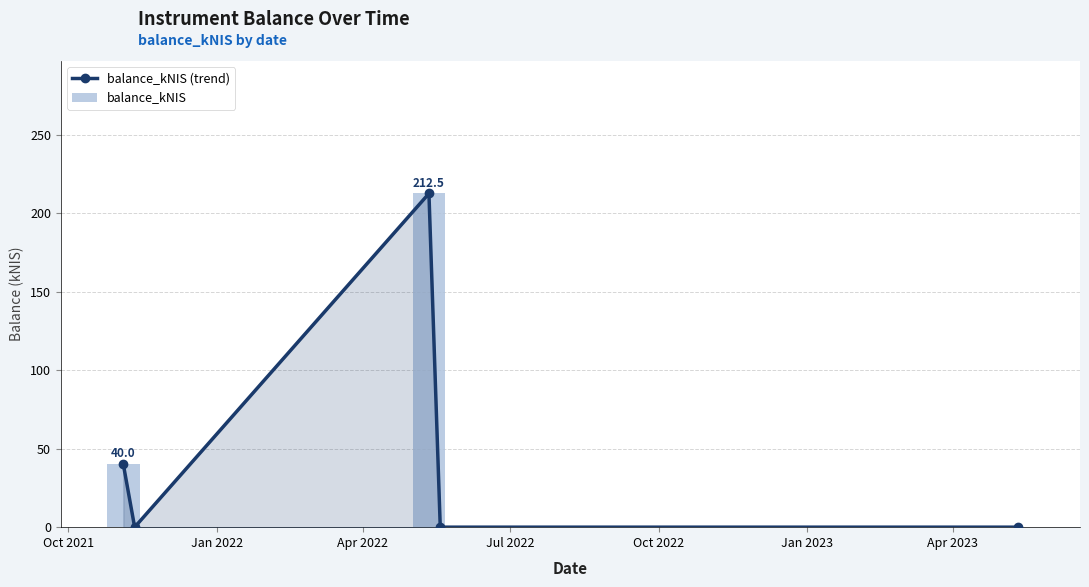

What is the value of the balance_kNIS bar at the 1st from the left?

40.0